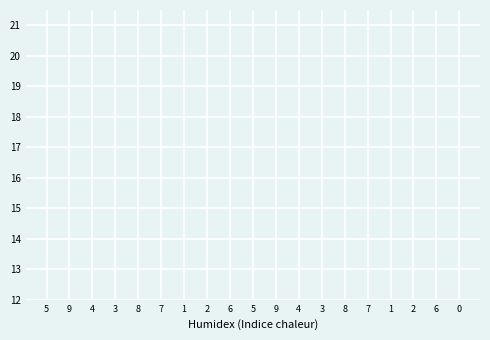

What is the difference between the maximum and minimum values in the col_6 series?

8